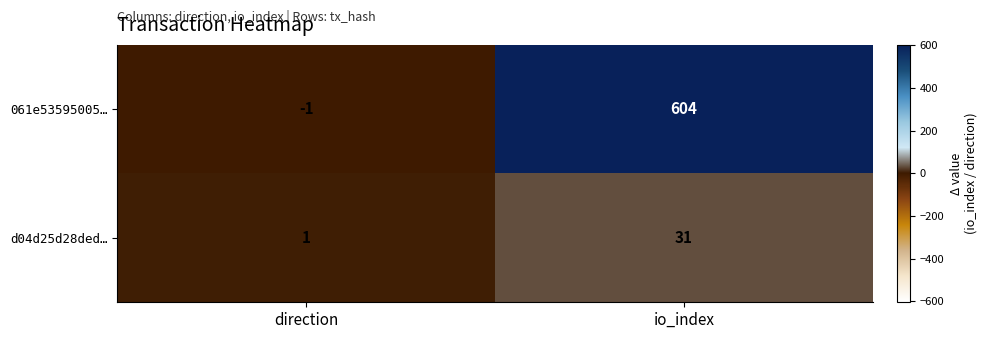

What is the sum of all 061e53595005… values?

603